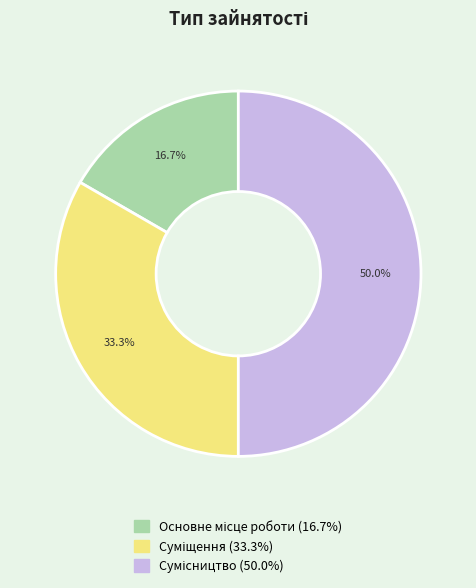

True or false: Сумісництво accounts for 62% of the total.

False